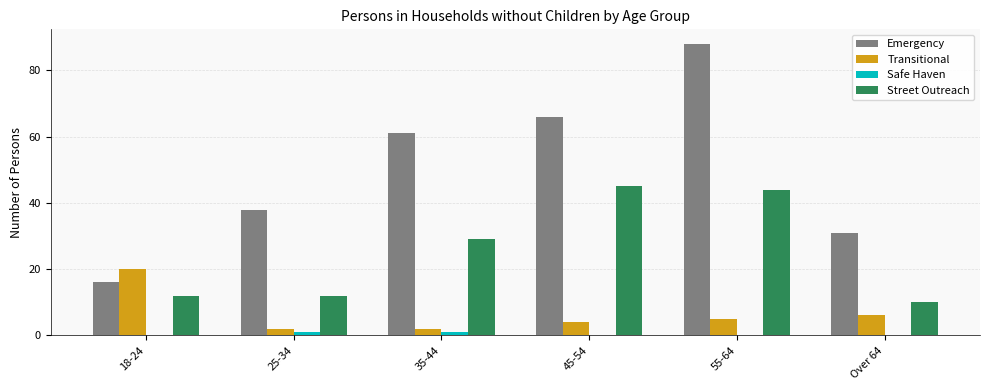

Which series has the largest range (max minus min)?

Emergency